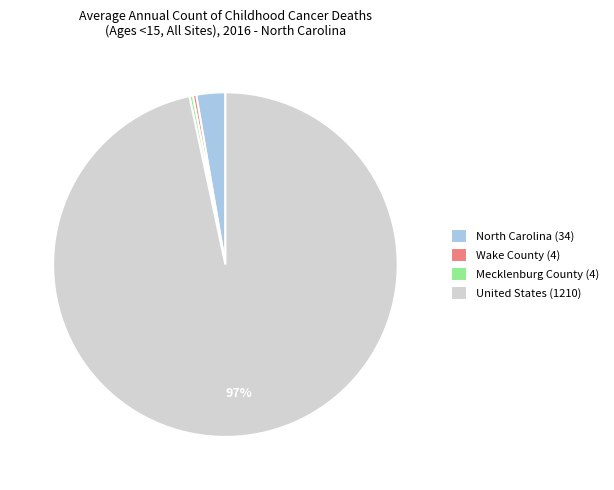

What is the largest slice in the pie chart?

United States (1210)